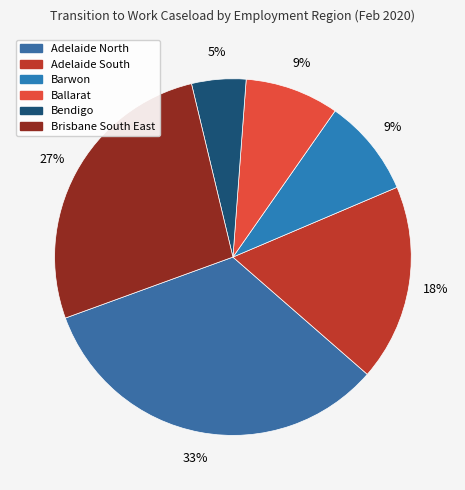

Does Bendigo account for over 50% of the chart?

No